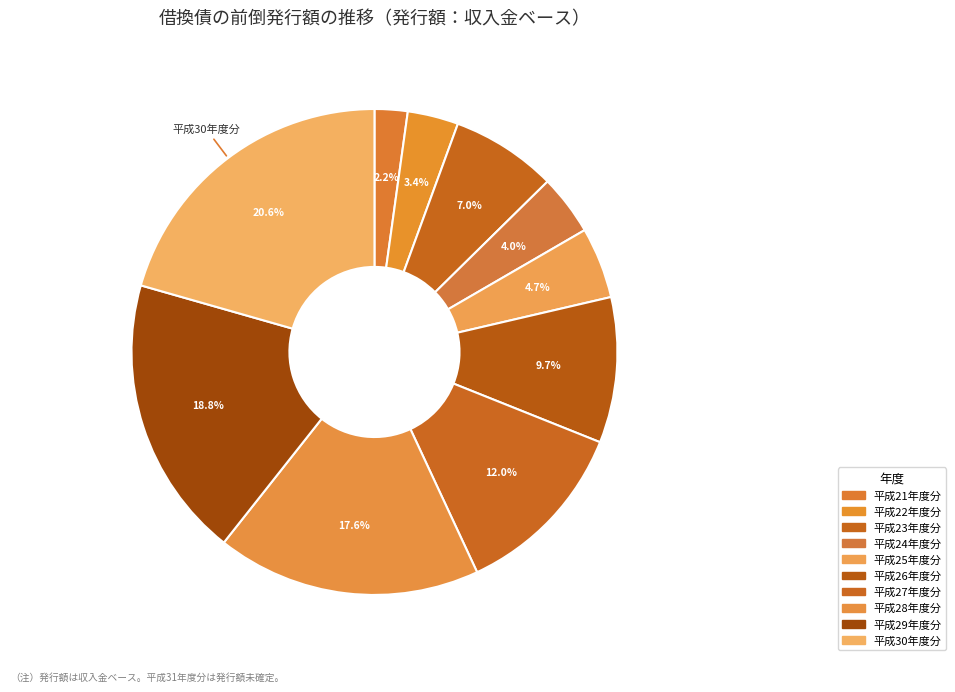

How many slices are in this pie chart?

10